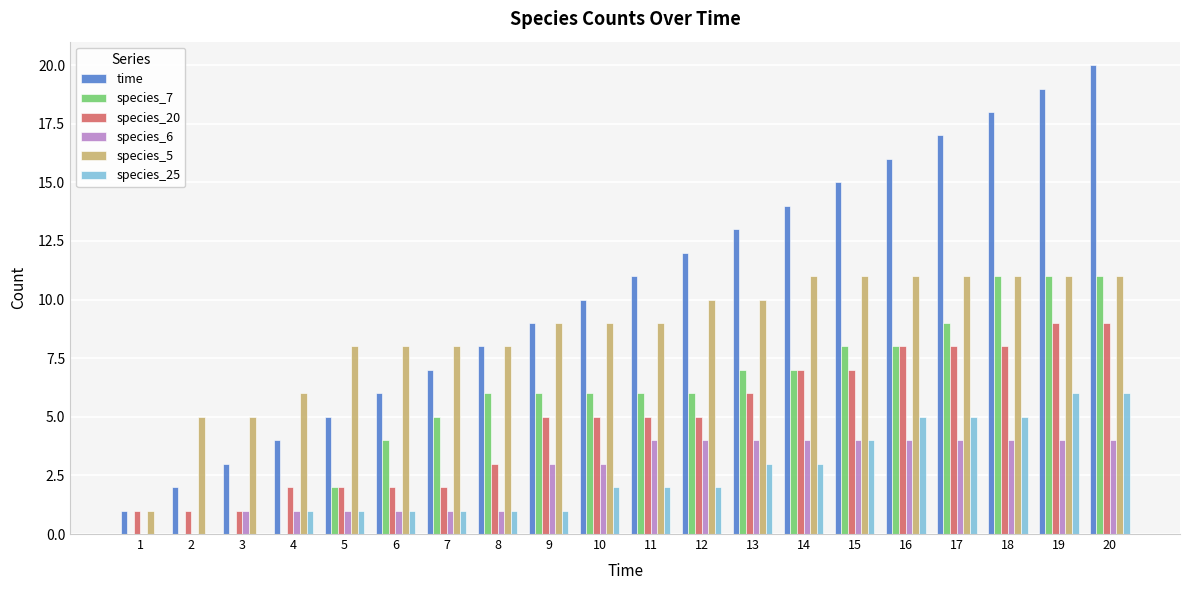

How many categories are shown in the chart?

20